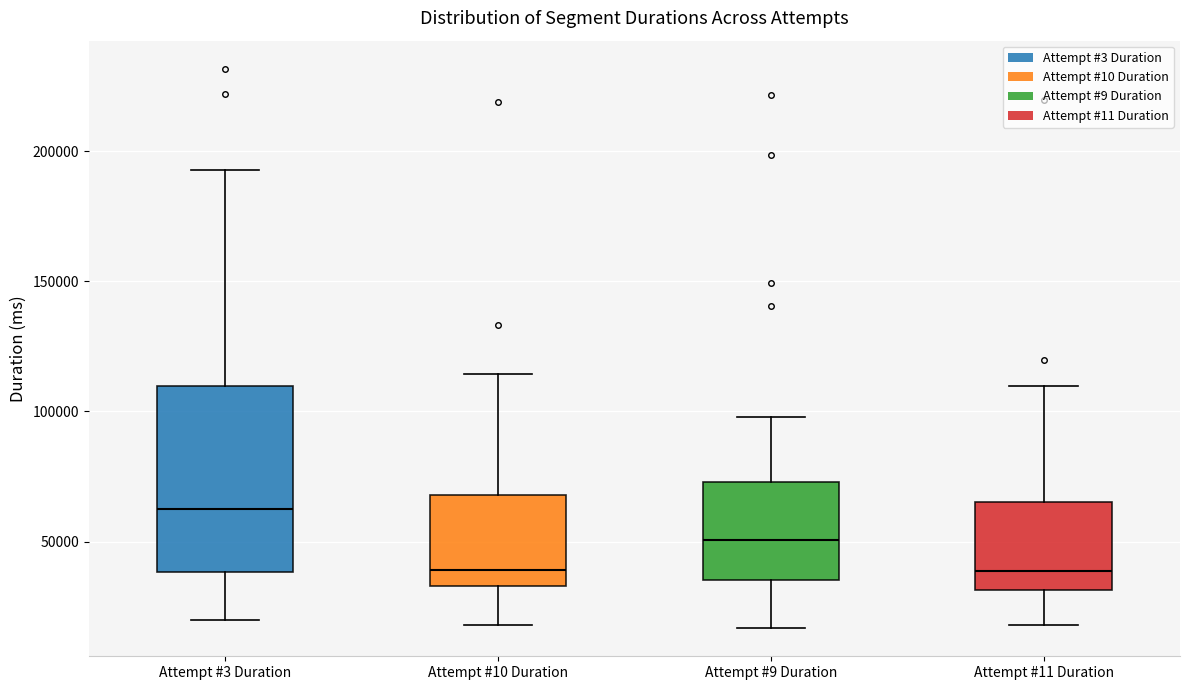

Which box is the tallest, from its lower edge to its upper edge?

Attempt #3 Duration